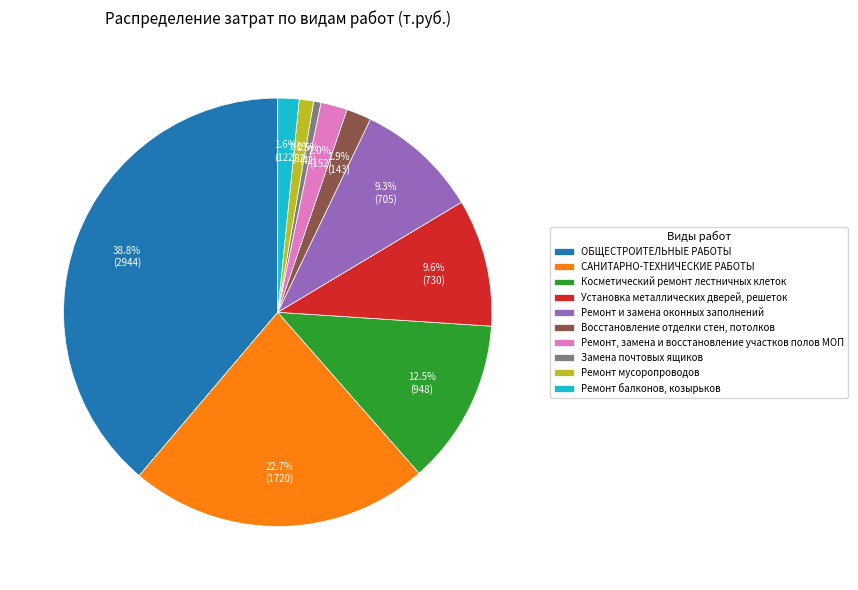

What is the ratio of the value at Замена почтовых ящиков to the value at Ремонт мусоропроводов?

0.5